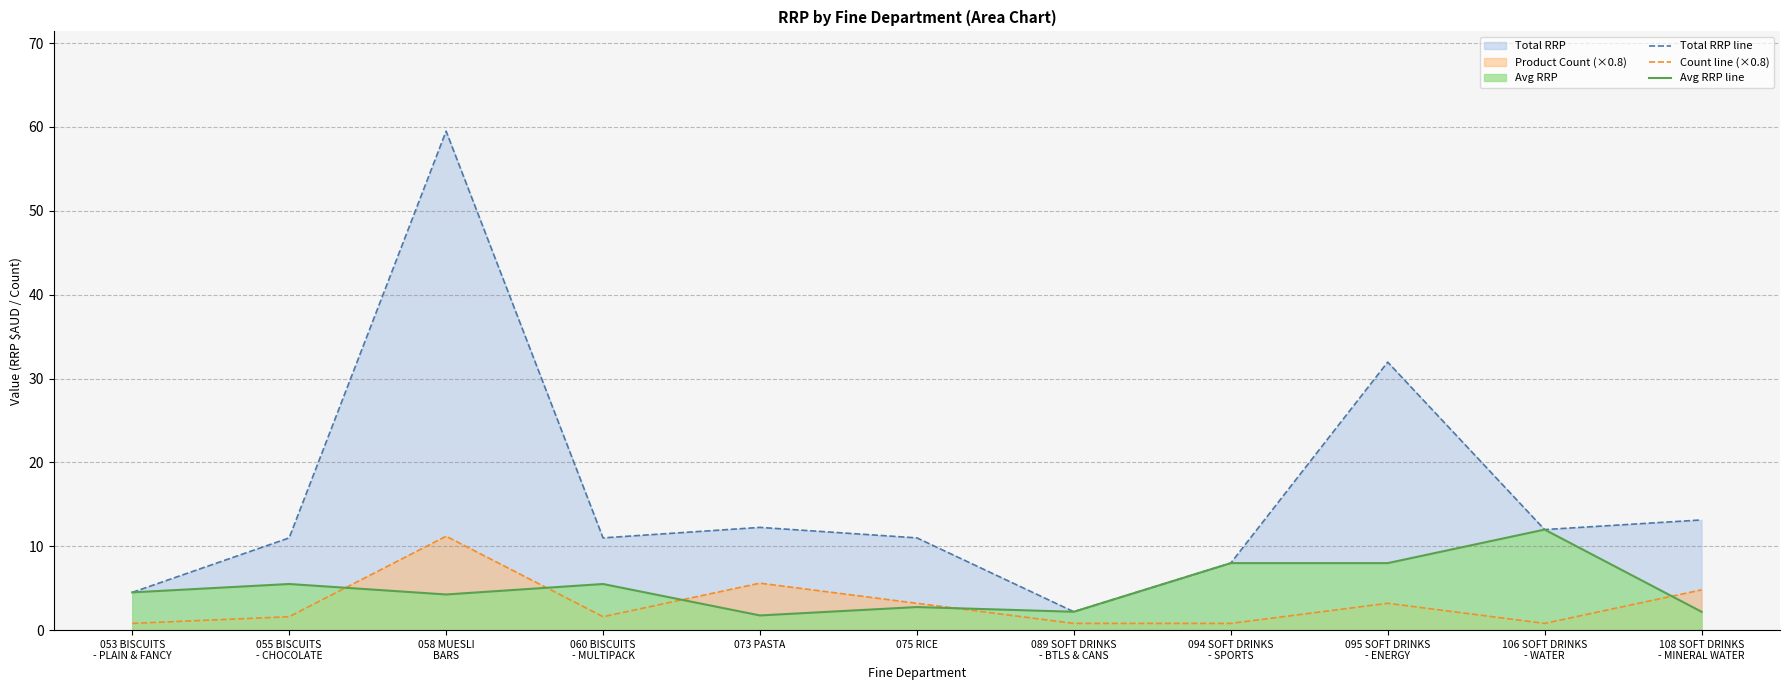

List the labels in order of Avg RRP line value, largest first.

106 SOFT DRINKS
- WATER, 094 SOFT DRINKS
- SPORTS, 095 SOFT DRINKS
- ENERGY, 055 BISCUITS
- CHOCOLATE, 060 BISCUITS
- MULTIPACK, 053 BISCUITS
- PLAIN & FANCY, 058 MUESLI
BARS, 075 RICE, 089 SOFT DRINKS
- BTLS & CANS, 108 SOFT DRINKS
- MINERAL WATER, 073 PASTA